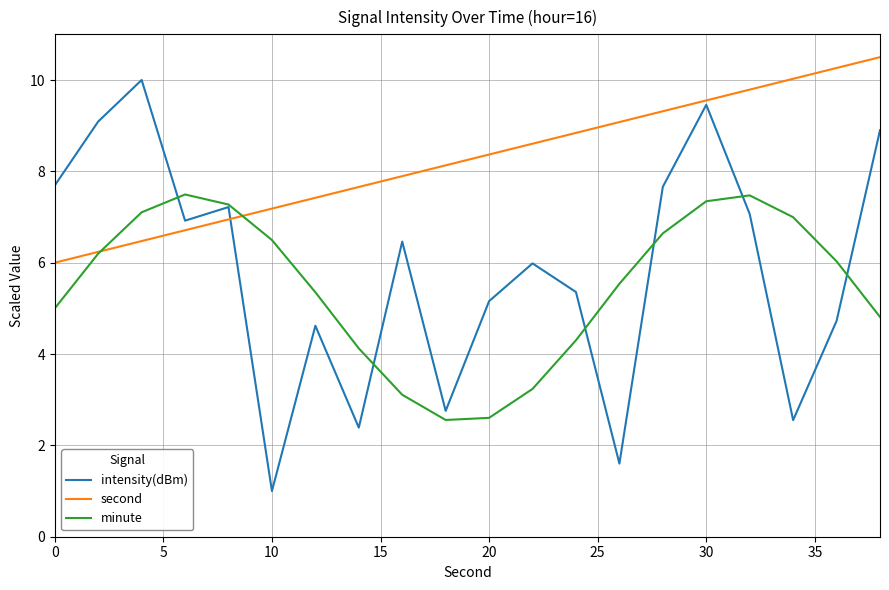

List the series in order of their peak value, highest first.

second, intensity(dBm), minute